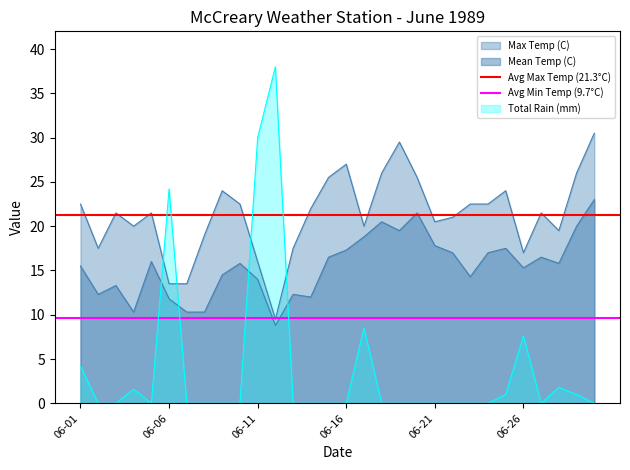

The value of Avg Min Temp (9.7°C) at 06-06 is 9.7. True or false?

True